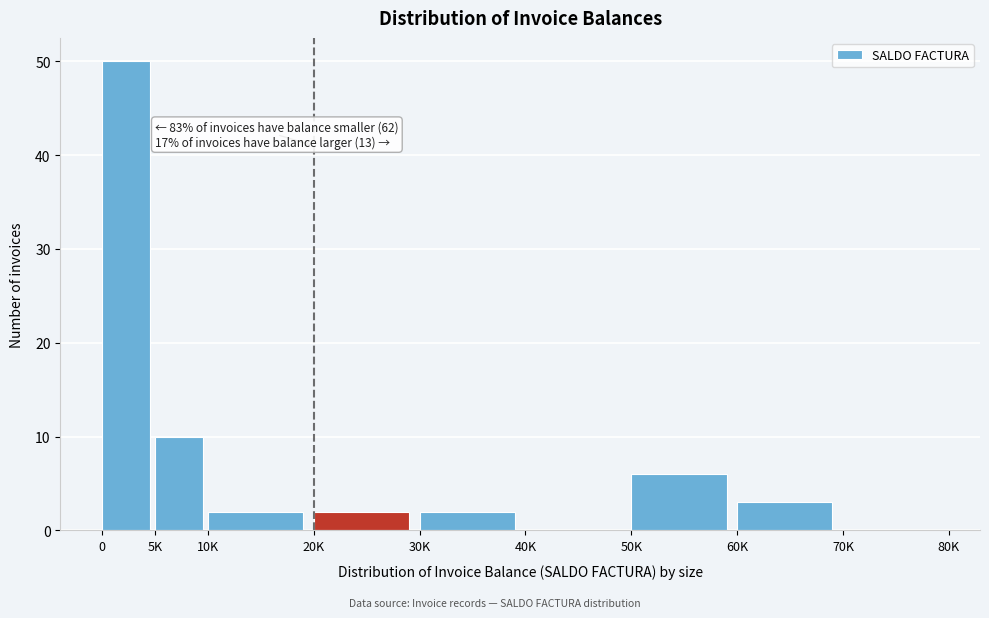

Reading left to right, what are all the values shown in this chart?

0=50	5K=10	10K=2	20K=2	30K=2	40K=0	50K=6	60K=3	70K=0